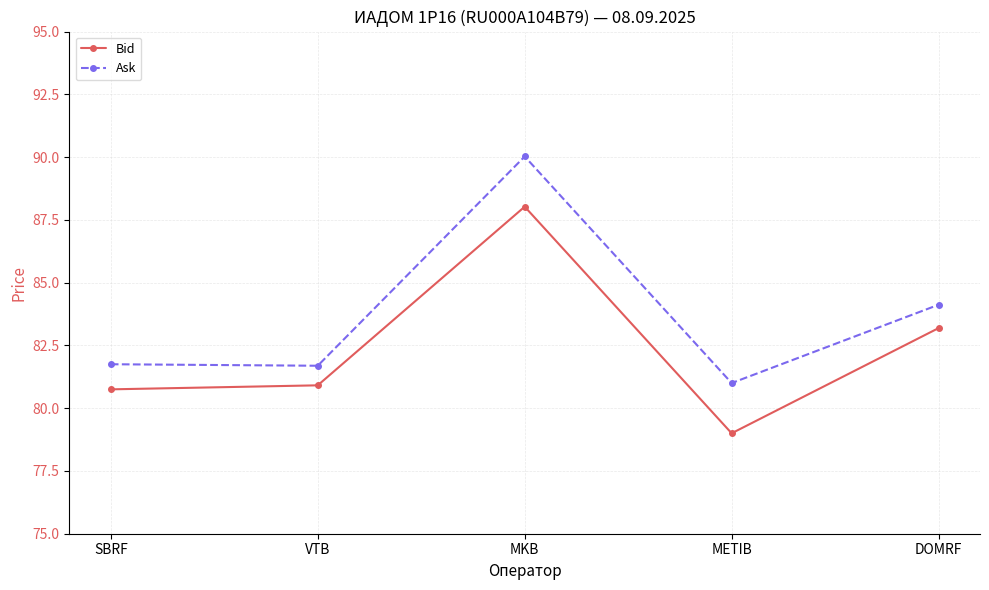

In Ask, how many points are lower than both neighbors (excluding endpoints)?

2